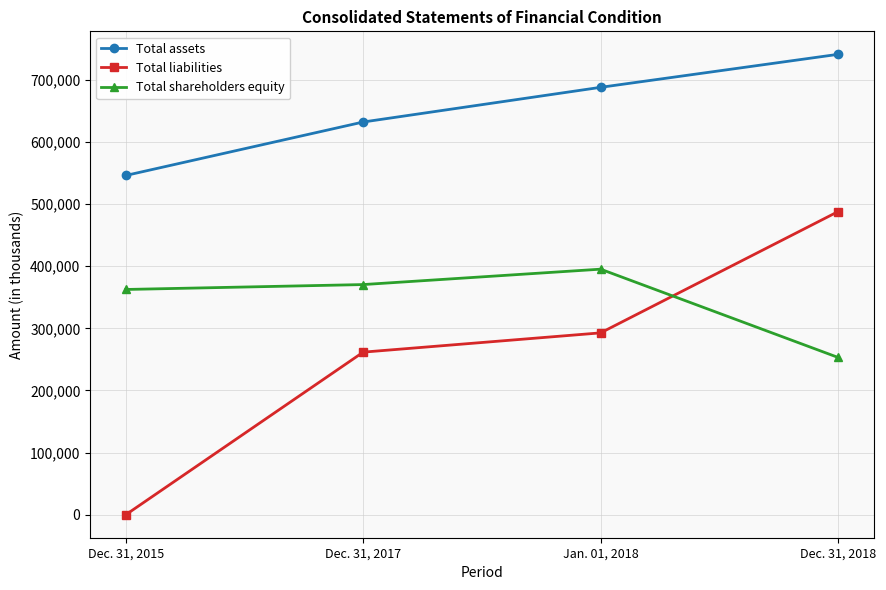

Which series changed the most between Dec. 31, 2017 and Dec. 31, 2018?

Total liabilities